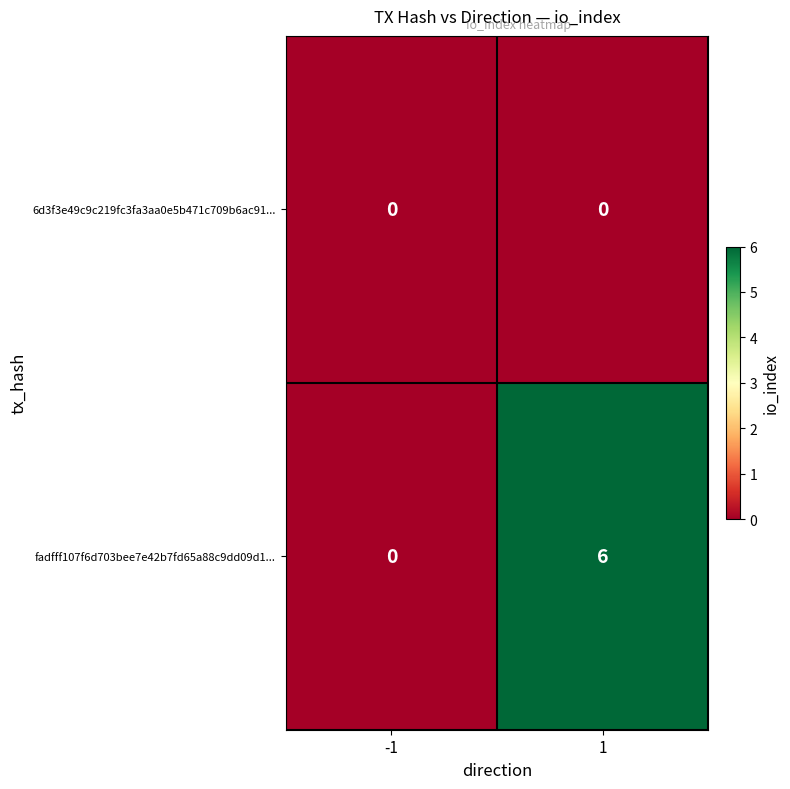

What is the maximum value for fadfff107f6d703bee7e42b7fd65a88c9dd09d1...?

6